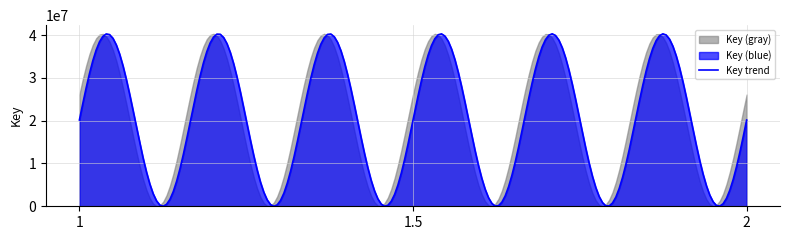

What is the smallest value displayed?

4996